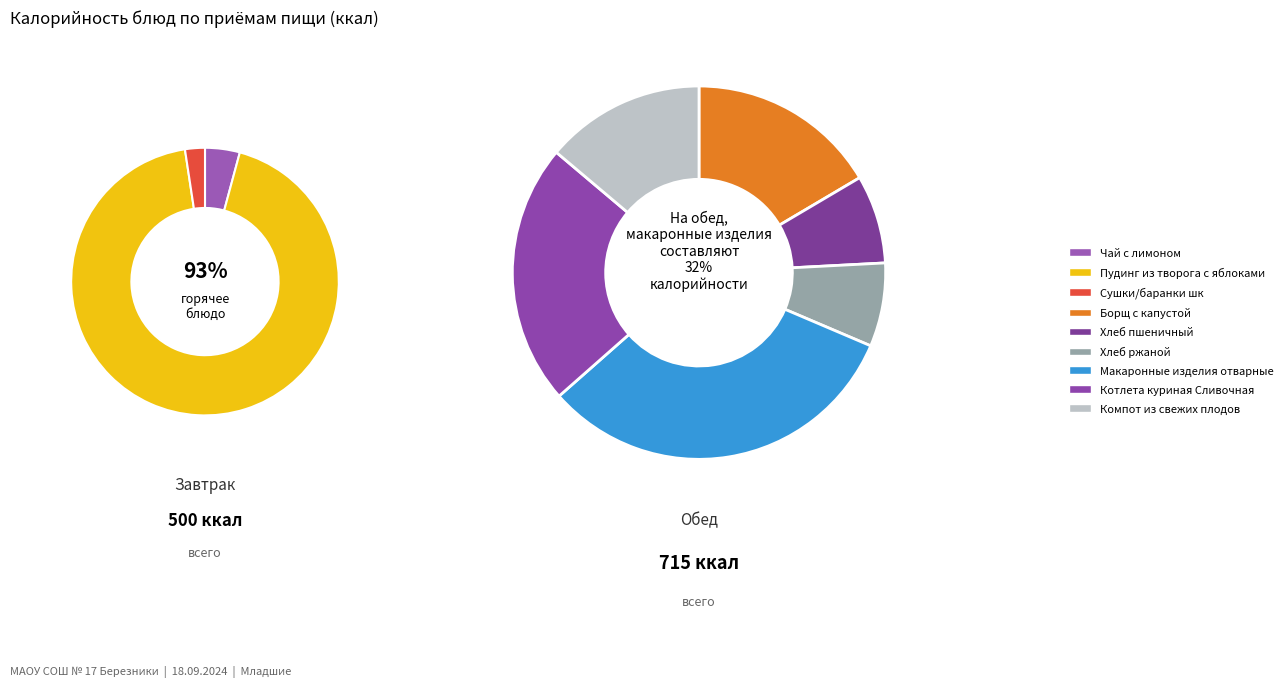

Is it true that Пудинг из творога с яблоками is 32% of the pie?

False